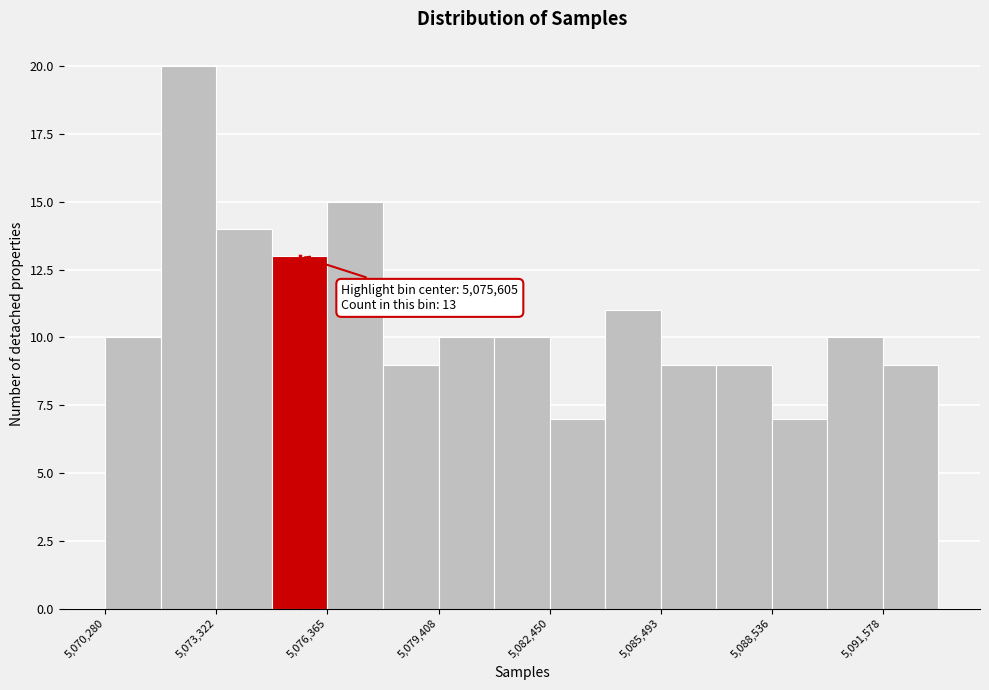

Around what value on the x-axis is the tallest bar? Give the approximate position of its centre, as read against the axis.

5072500